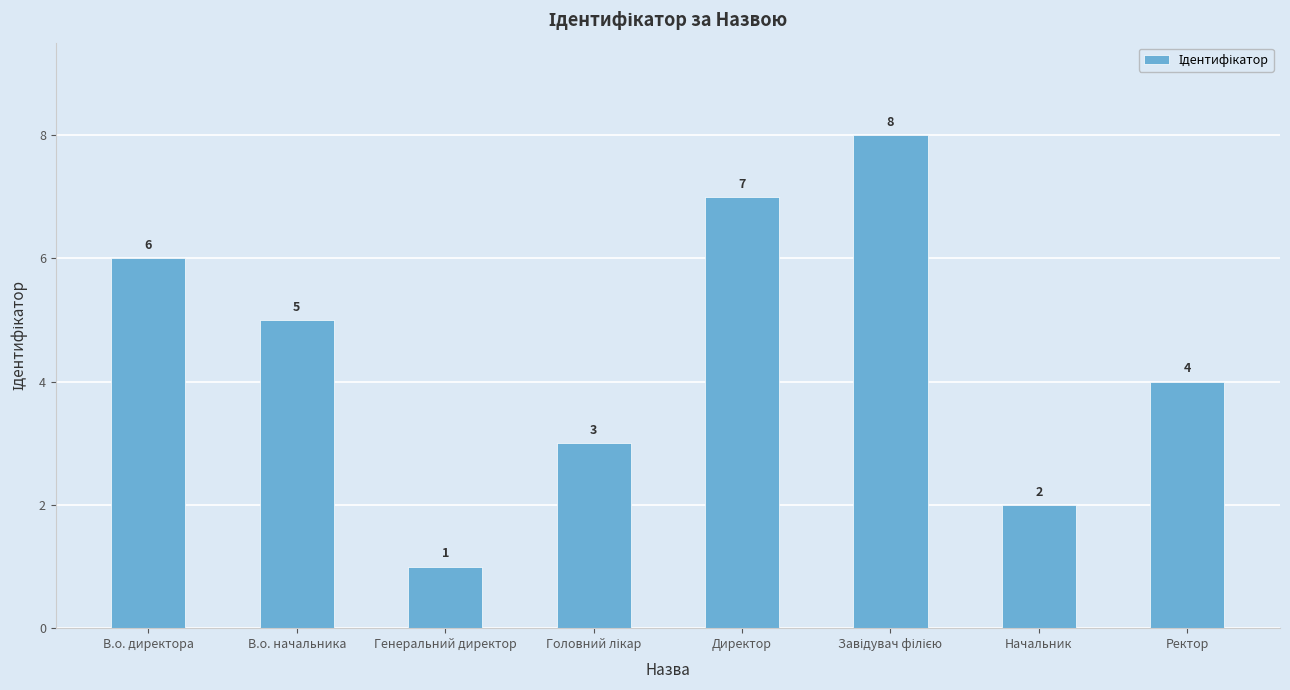

Is it true that the value at В.о. директора is 6?

True